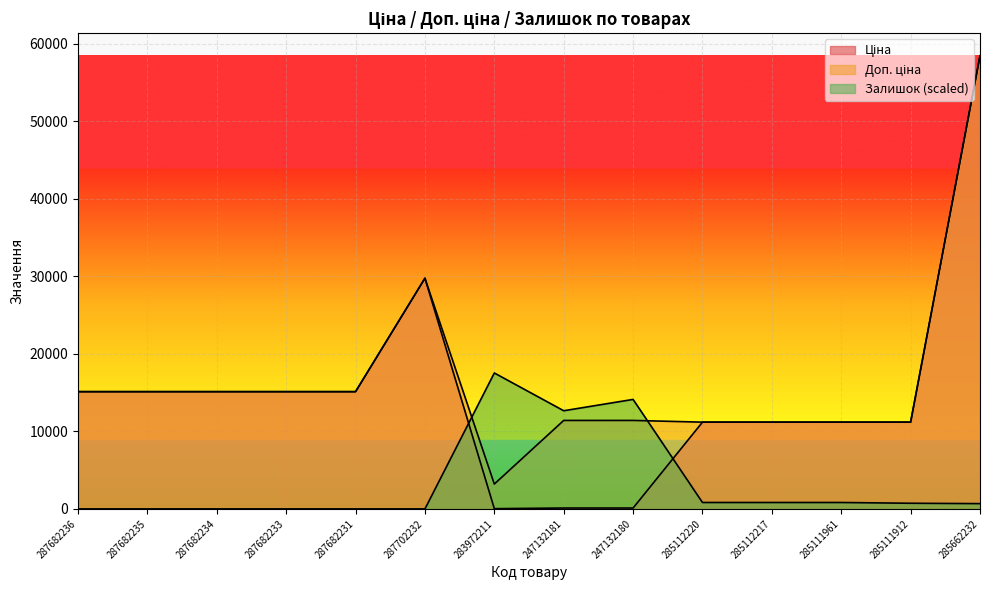

In Ціна, how many points are higher than both neighbors (excluding endpoints)?

1